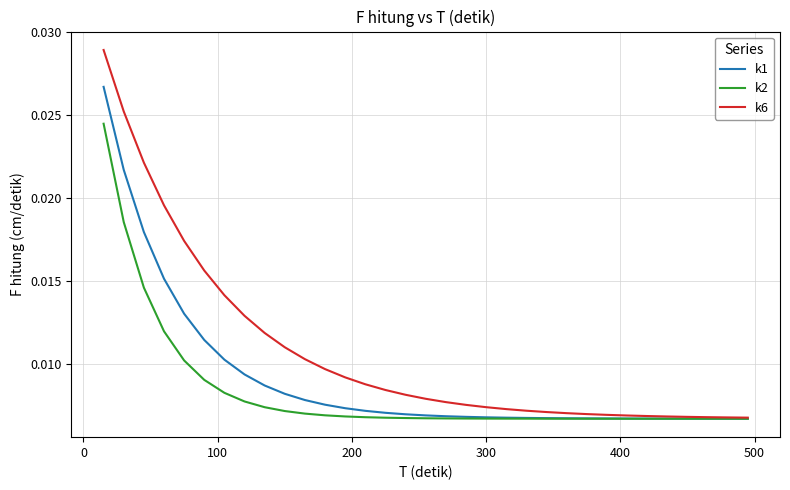

Rank the series by their maximum value, from highest to lowest.

k6, k1, k2